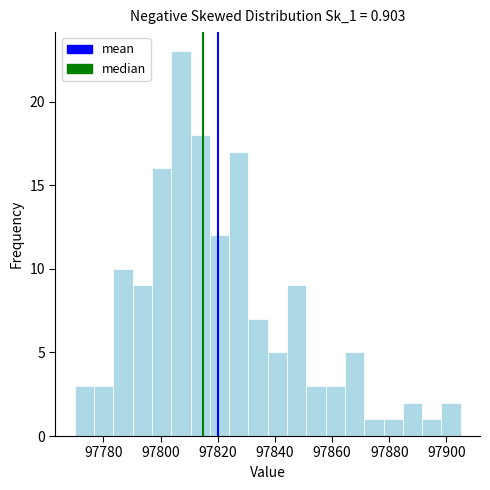

Read against the x-axis, roughly where is the centre of the tallest bar?

97808